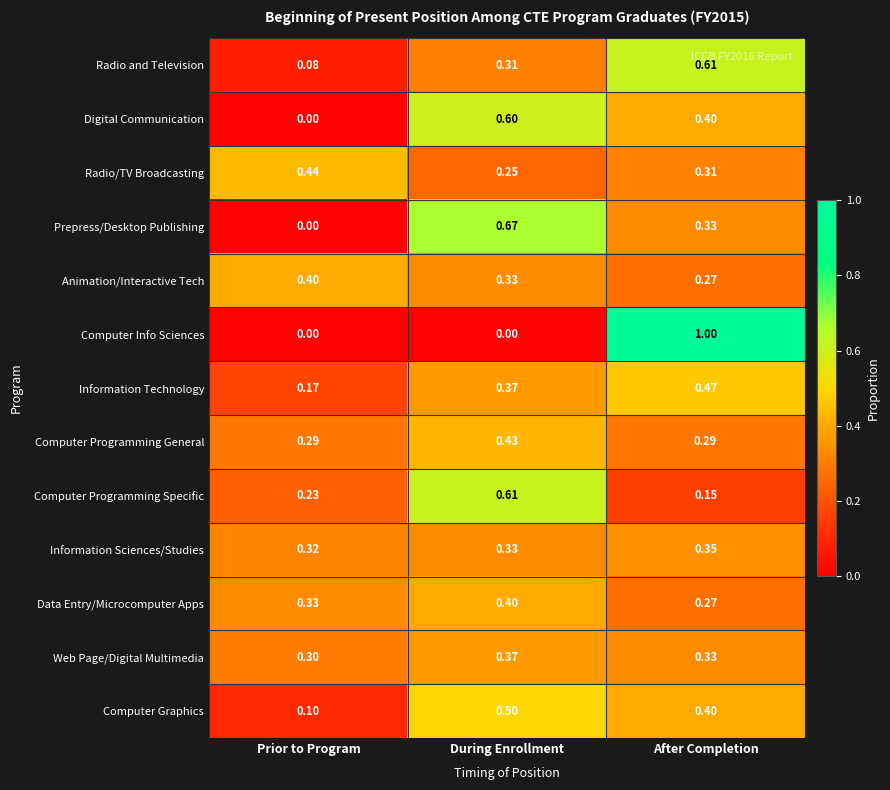

Rank the categories by Radio and Television value from lowest to highest.

Prior to Program, During Enrollment, After Completion